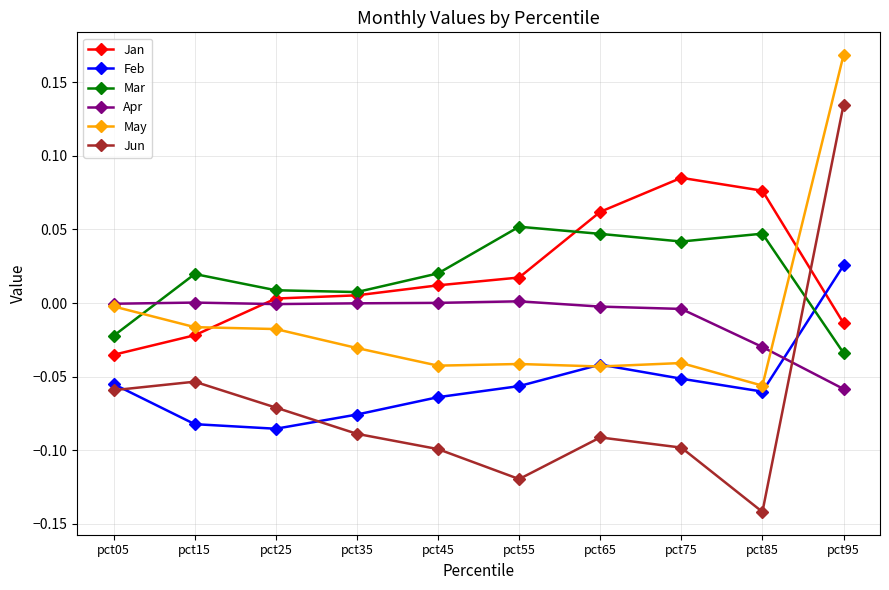

How many values in Feb are below zero?

9